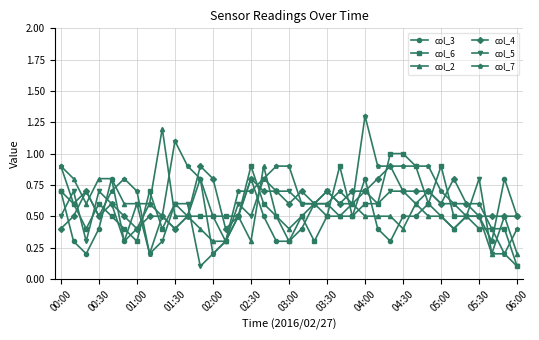

What is the maximum value for col_5?

0.8